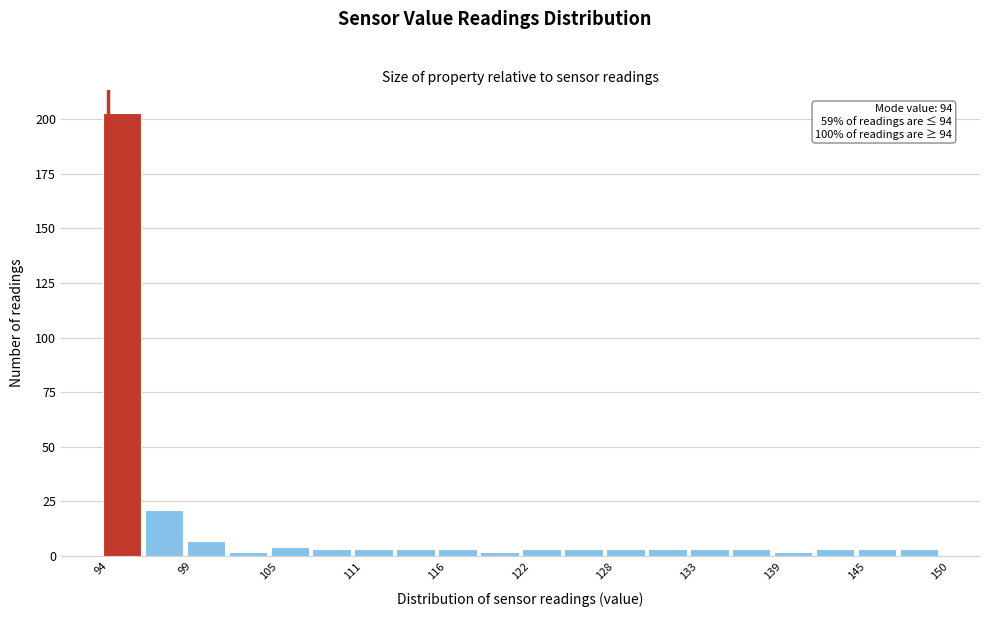

Read against the x-axis, roughly where is the centre of the tallest bar?

95